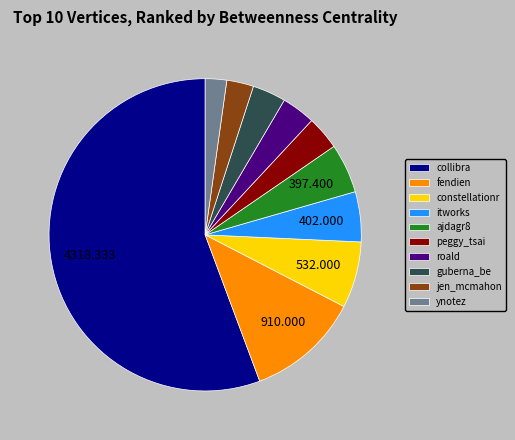

What is the smallest slice in the pie chart?

ynotez